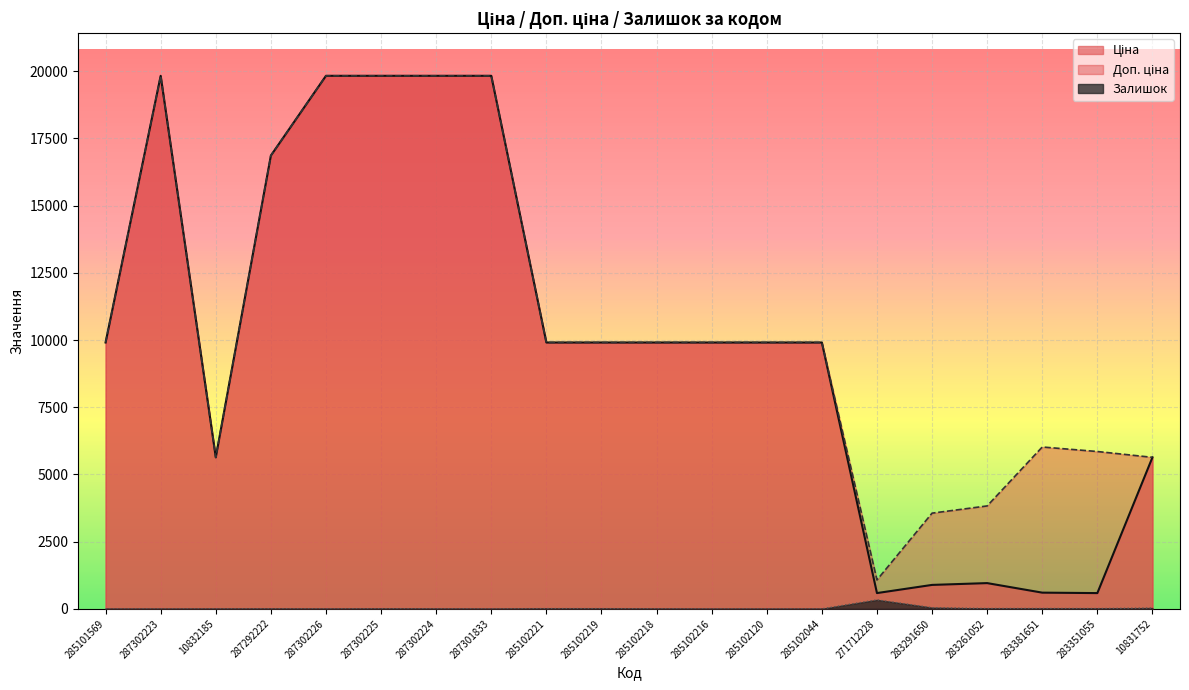

At which category does Доп. ціна reach its first local valley?

10832185